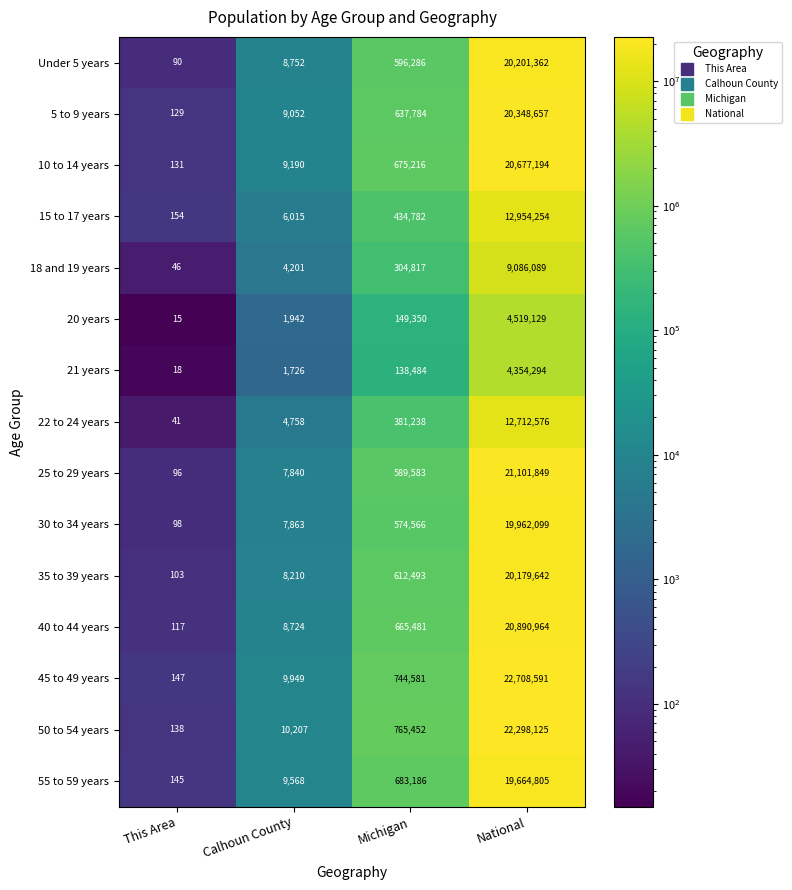

What is the approximate value of Under 5 years at Calhoun County, to the nearest 50?

8750